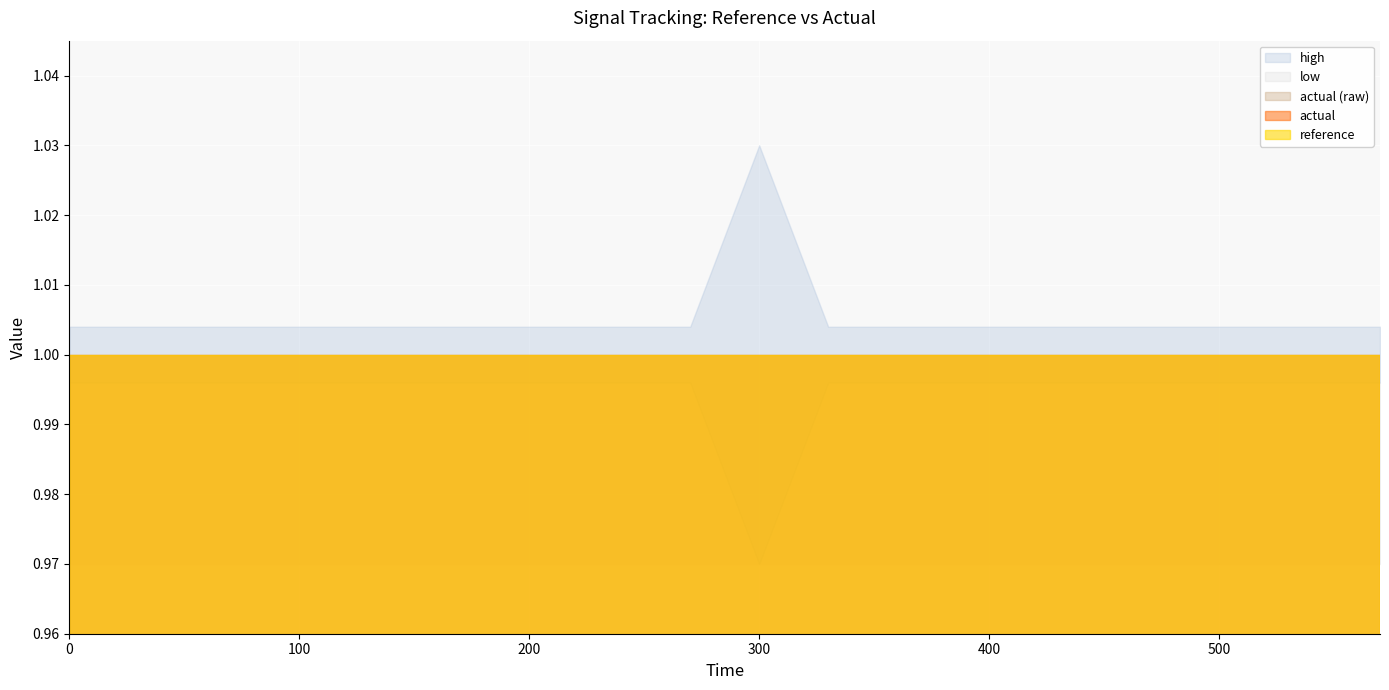

Is it true that reference equals 1.6 at 150?

False